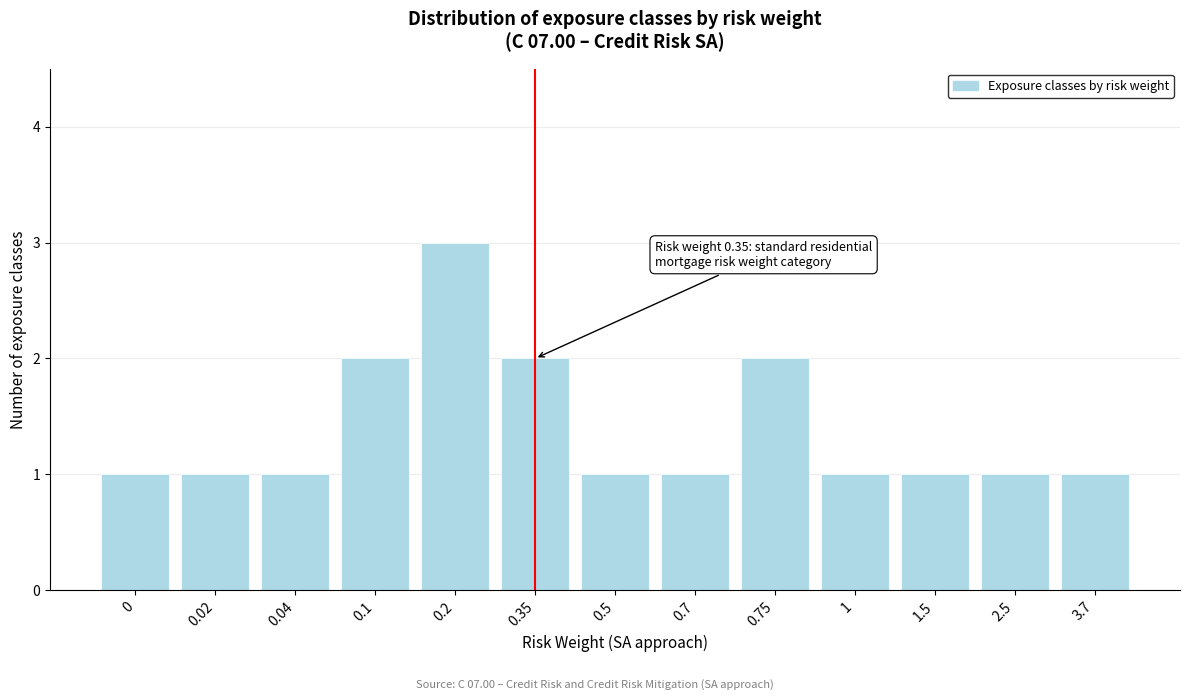

Reading left to right, transcribe all the data shown in this chart.

1	1	1	2	3	2	1	1	2	1	1	1	1